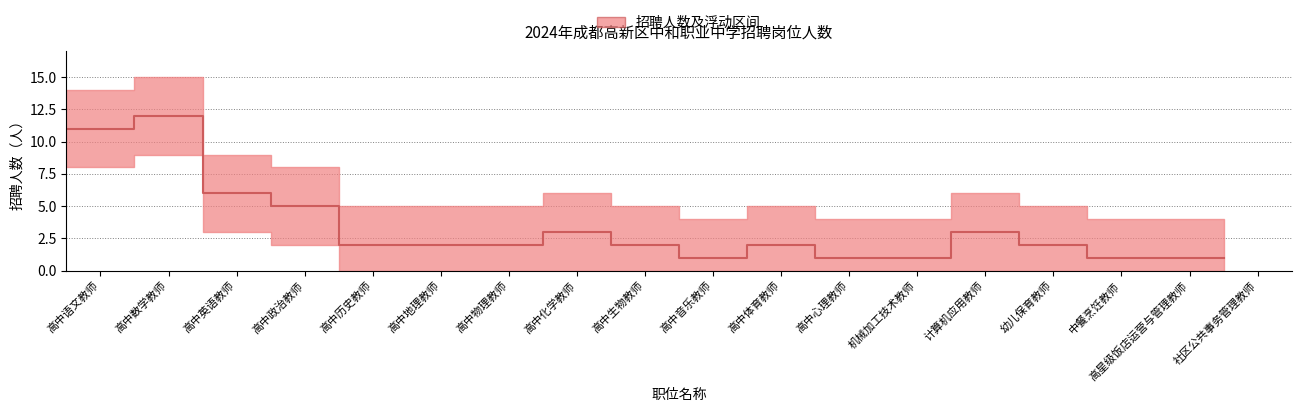

Reading left to right, extract all data points from this chart.

11	12	6	5	2	2	2	3	2	1	2	1	1	3	2	1	1	1